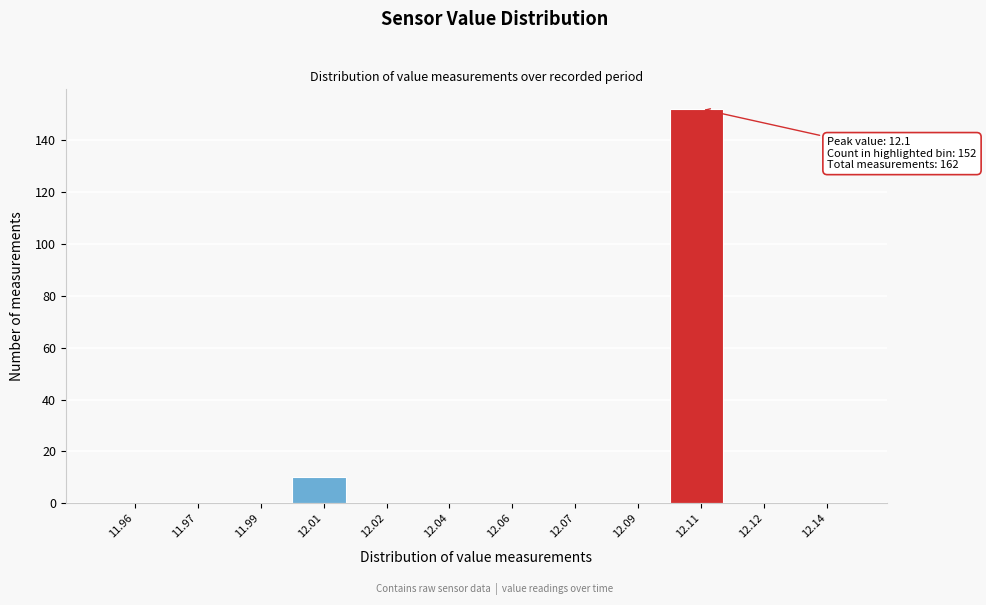

At which label is the value closest to 76?

12.01